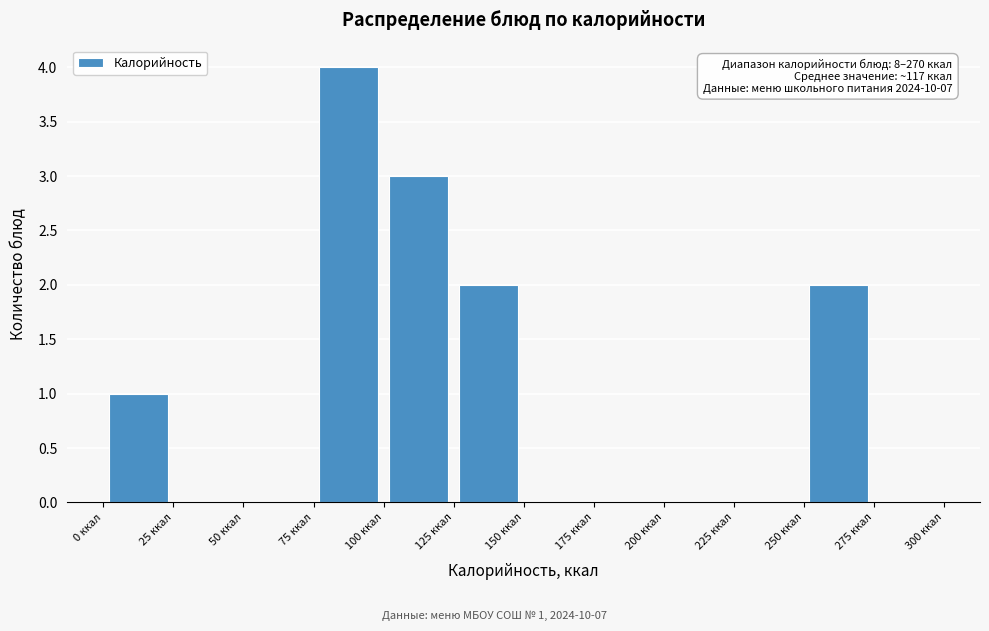

Which range on the x-axis has the tallest bar?

75 to 100